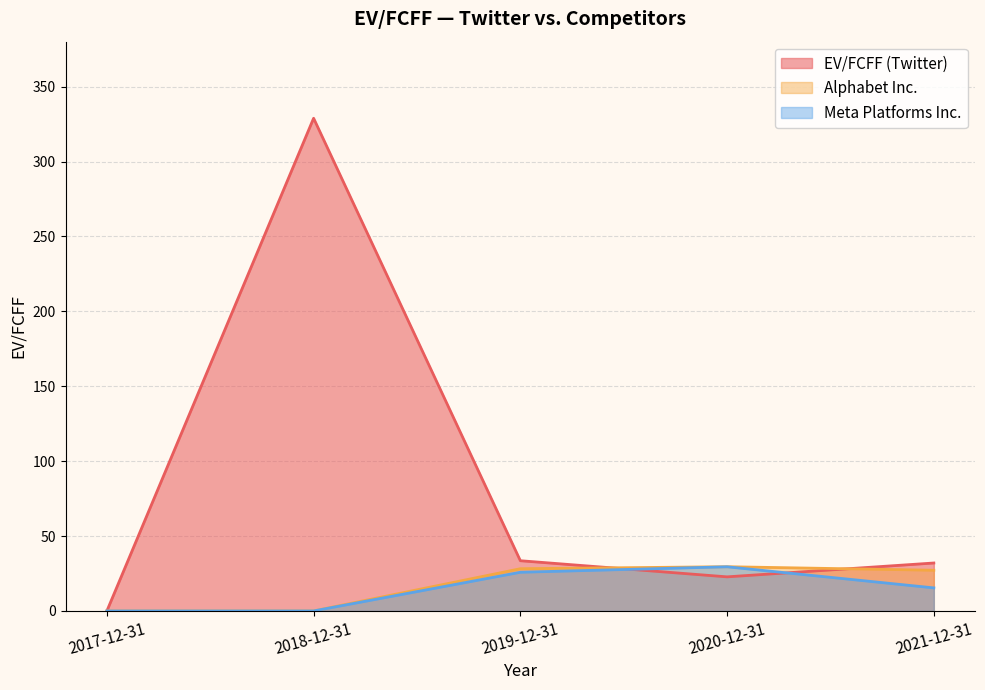

Read the Alphabet Inc. value at 2020-12-31.

29.5